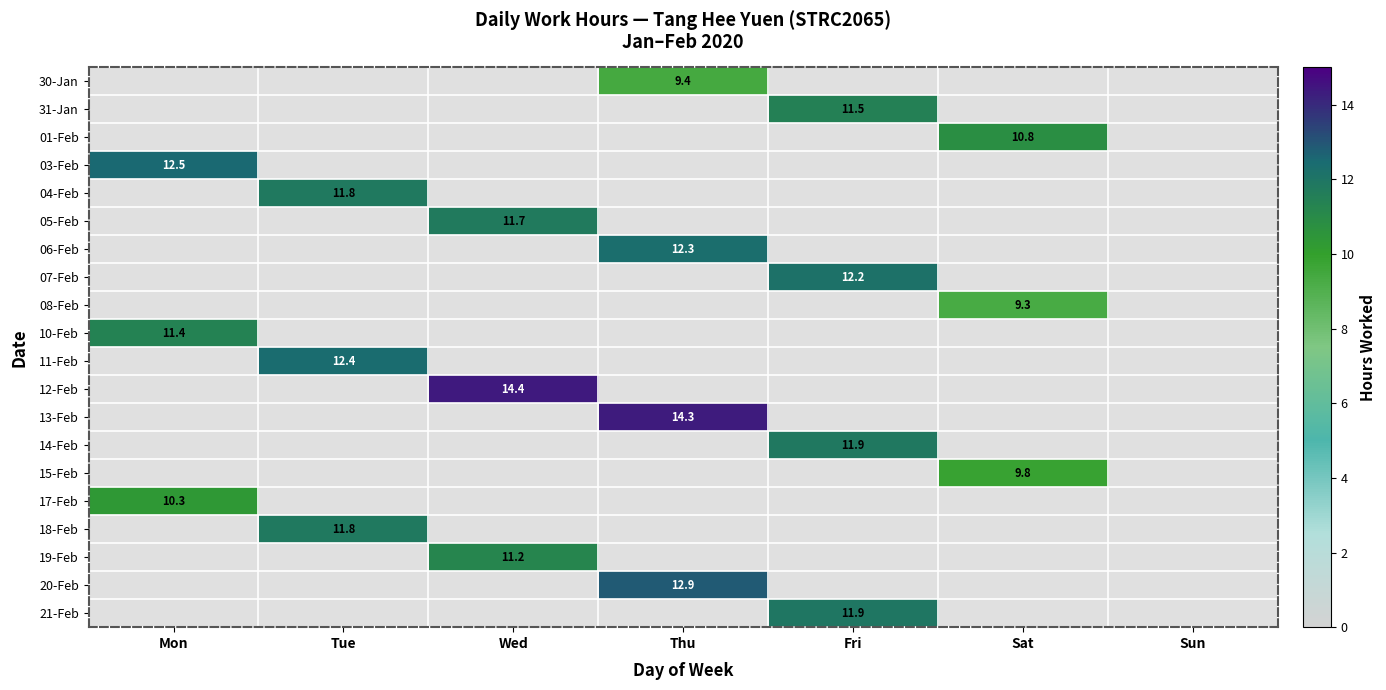

At which category does the chart reach its minimum across all series?

Sat